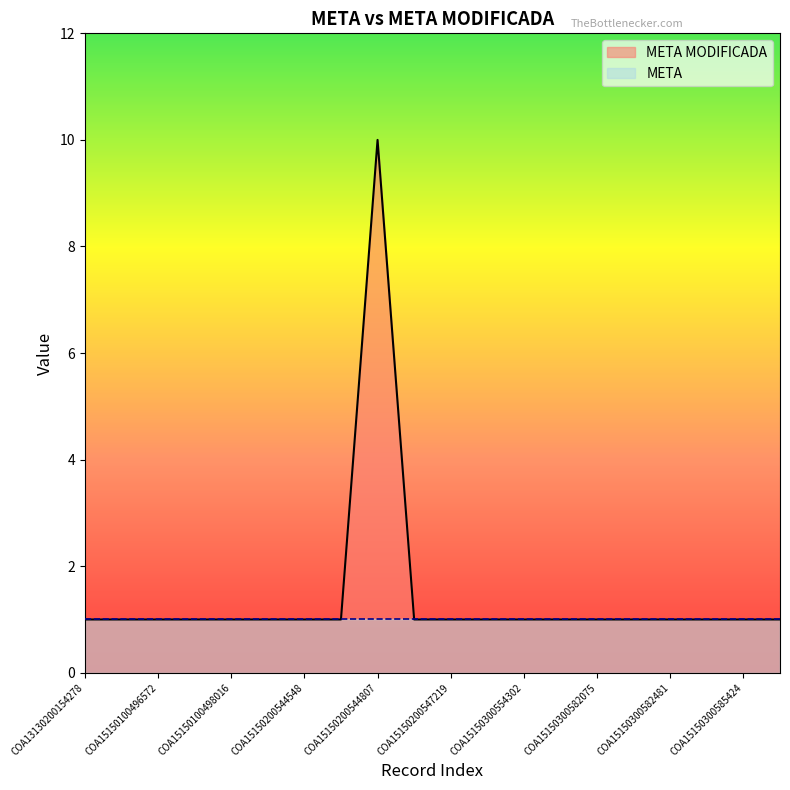

True or false: the data has more than 2 interior local peaks.

False